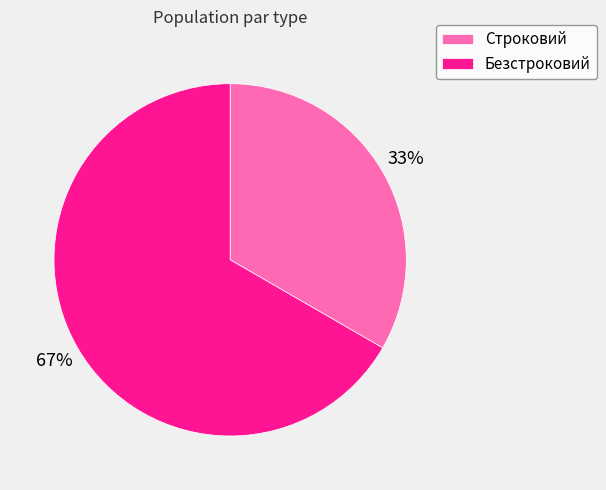

Do Строковий and Безстроковий together represent more than half of the pie?

Yes